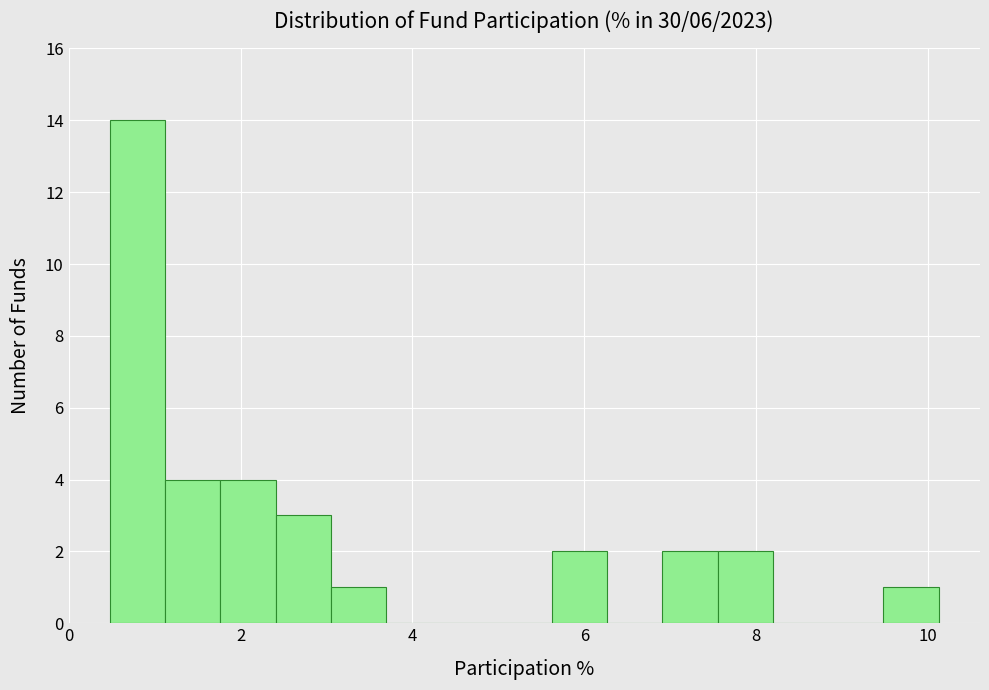

Read against the x-axis, roughly where is the centre of the tallest bar?

0.8